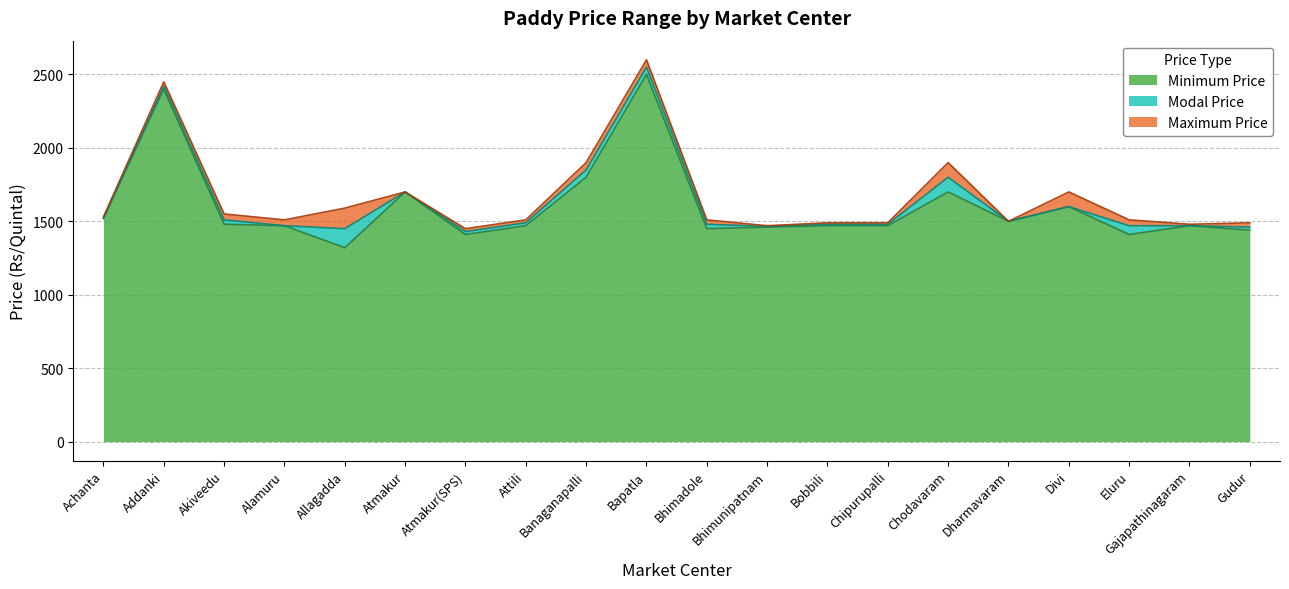

At which category does Maximum Price reach its first local peak?

Addanki